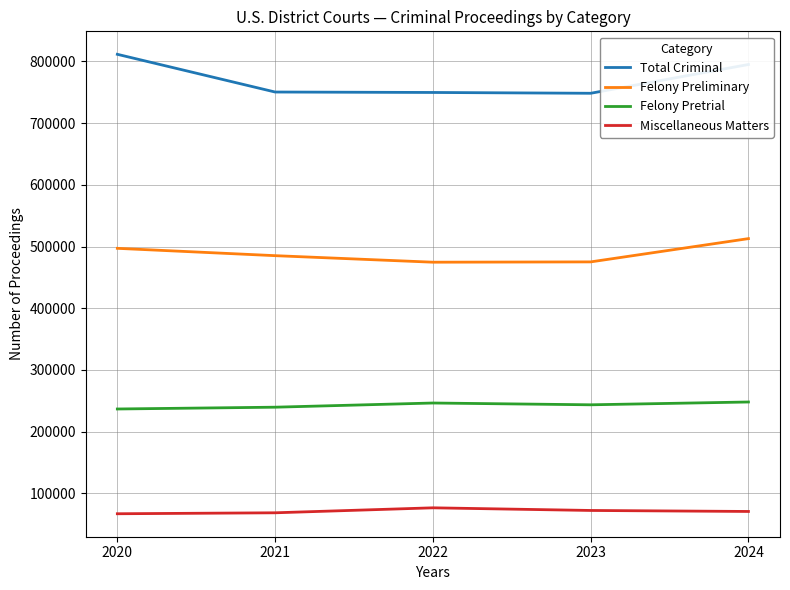

The value of Miscellaneous Matters at 2022 is 45861. True or false?

False